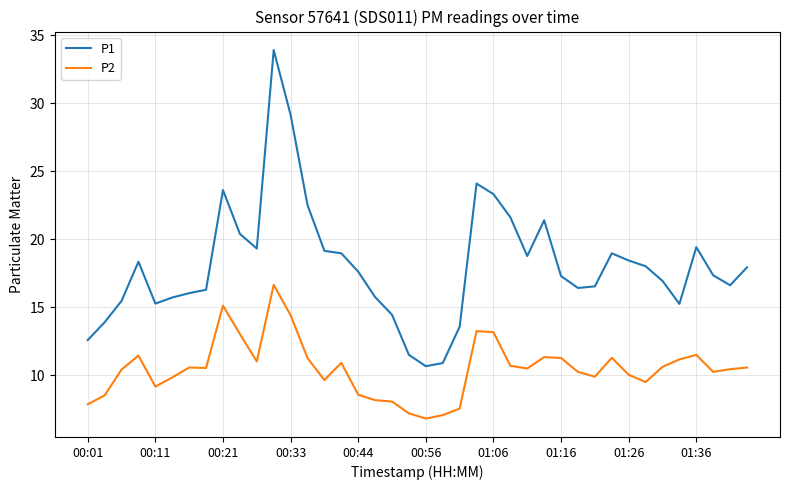

What is the smallest value displayed?

6.8